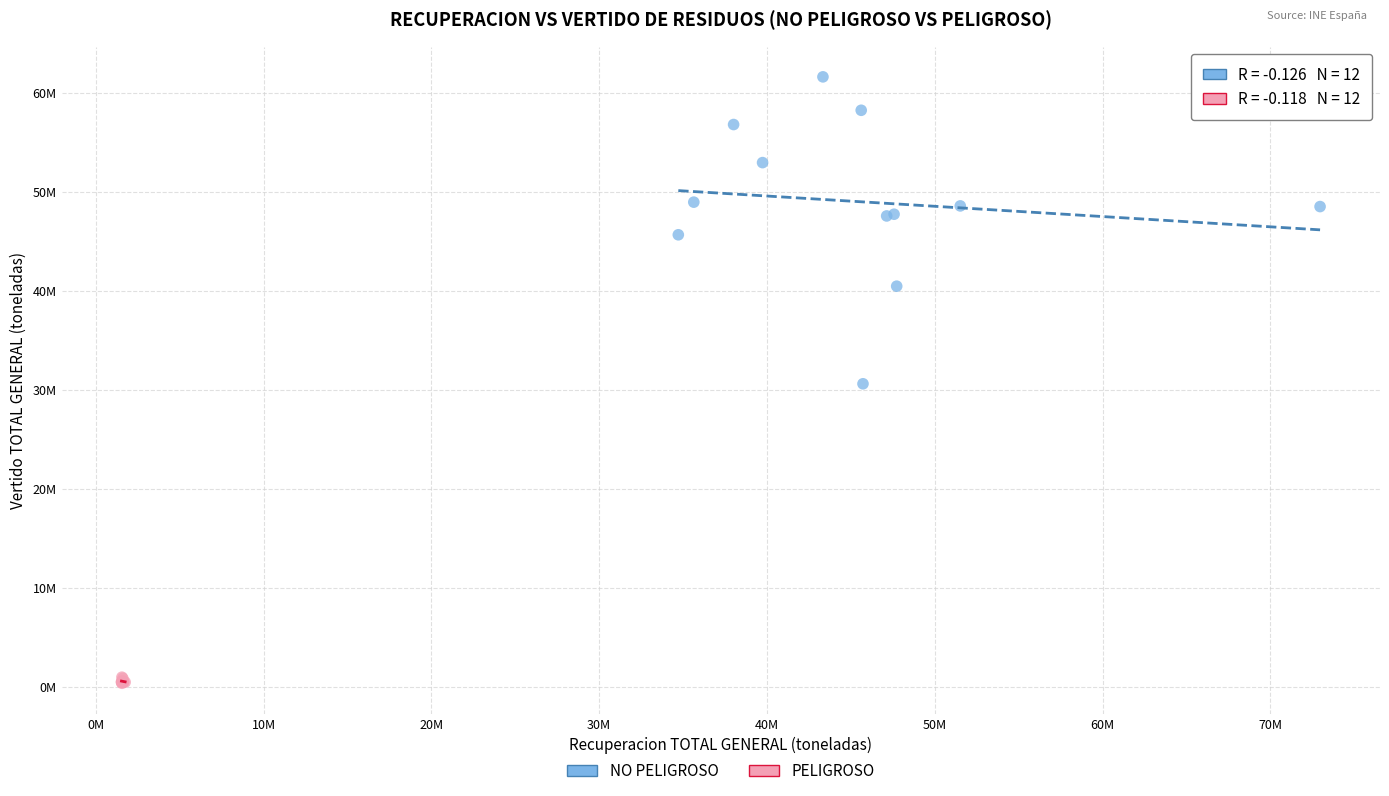

What are all the series names shown in the legend?

NO PELIGROSO, PELIGROSO